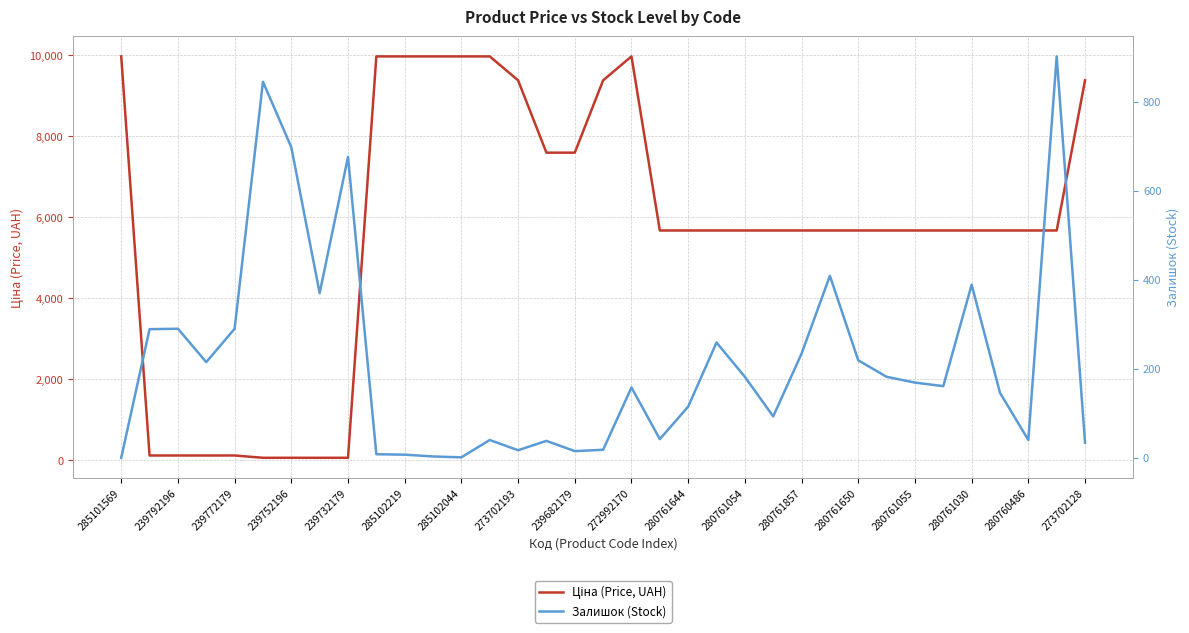

What are all the series names shown in the legend?

Ціна (Price, UAH), Залишок (Stock)